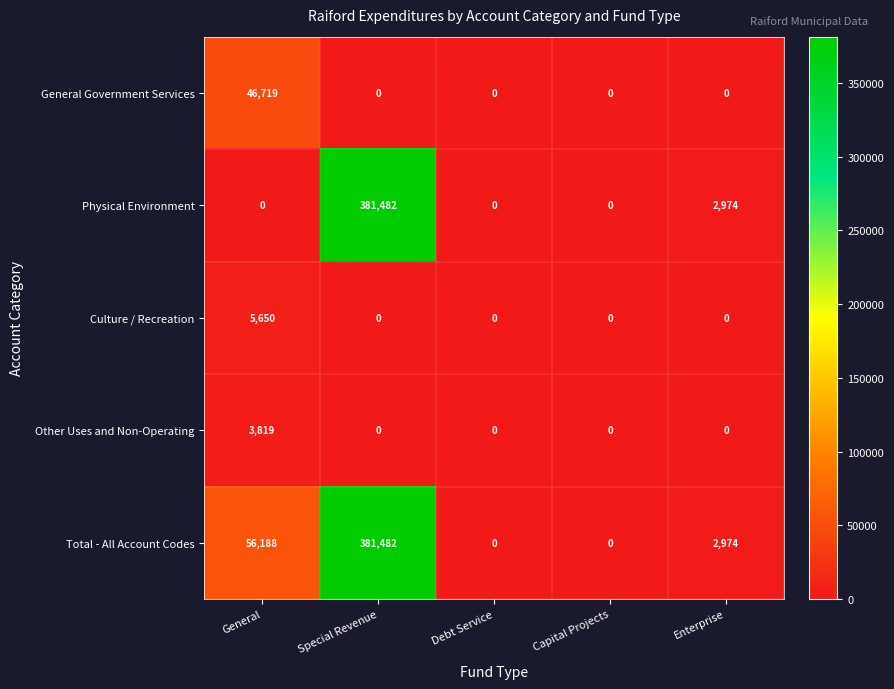

How many data points does each series have?

5